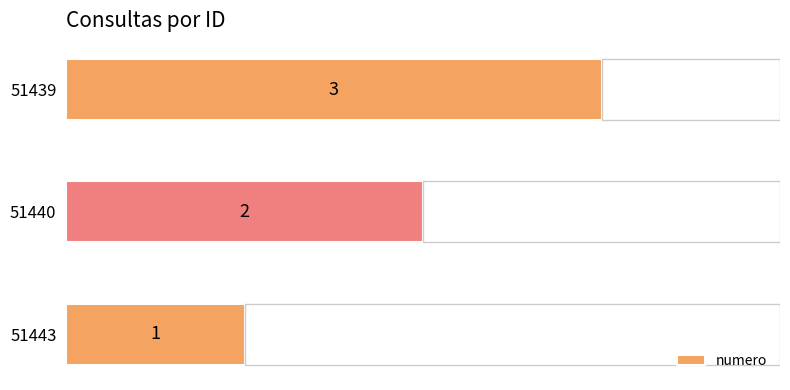

How many data points are less than 2?

1